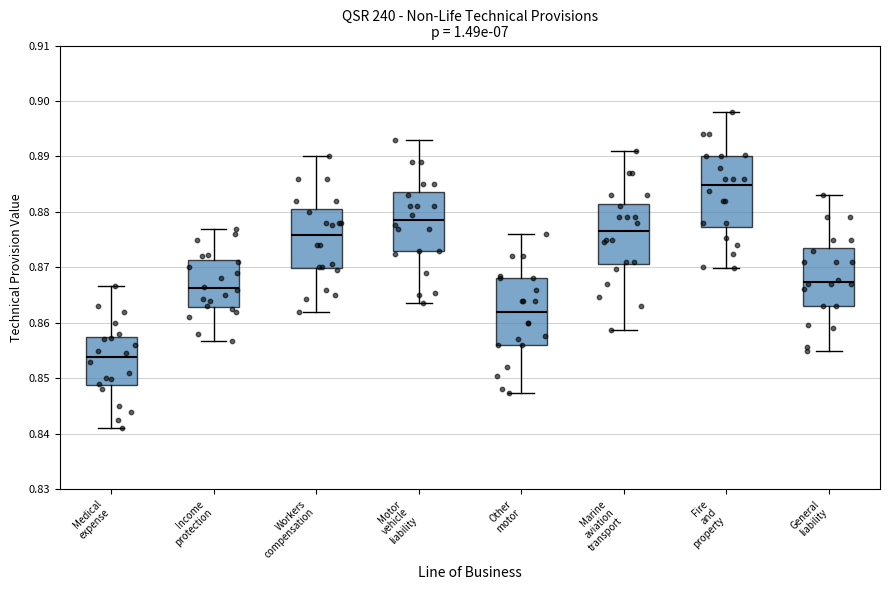

Which box's median line is the lowest?

Medical expense